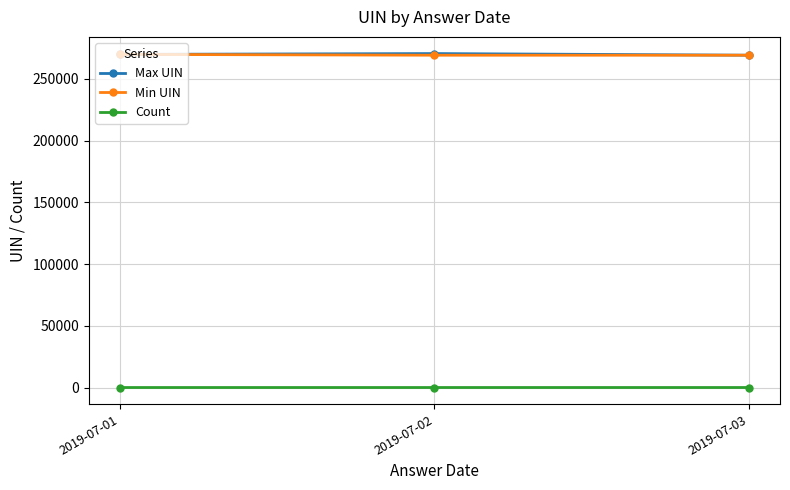

What is the lowest value of the Min UIN series?

269133